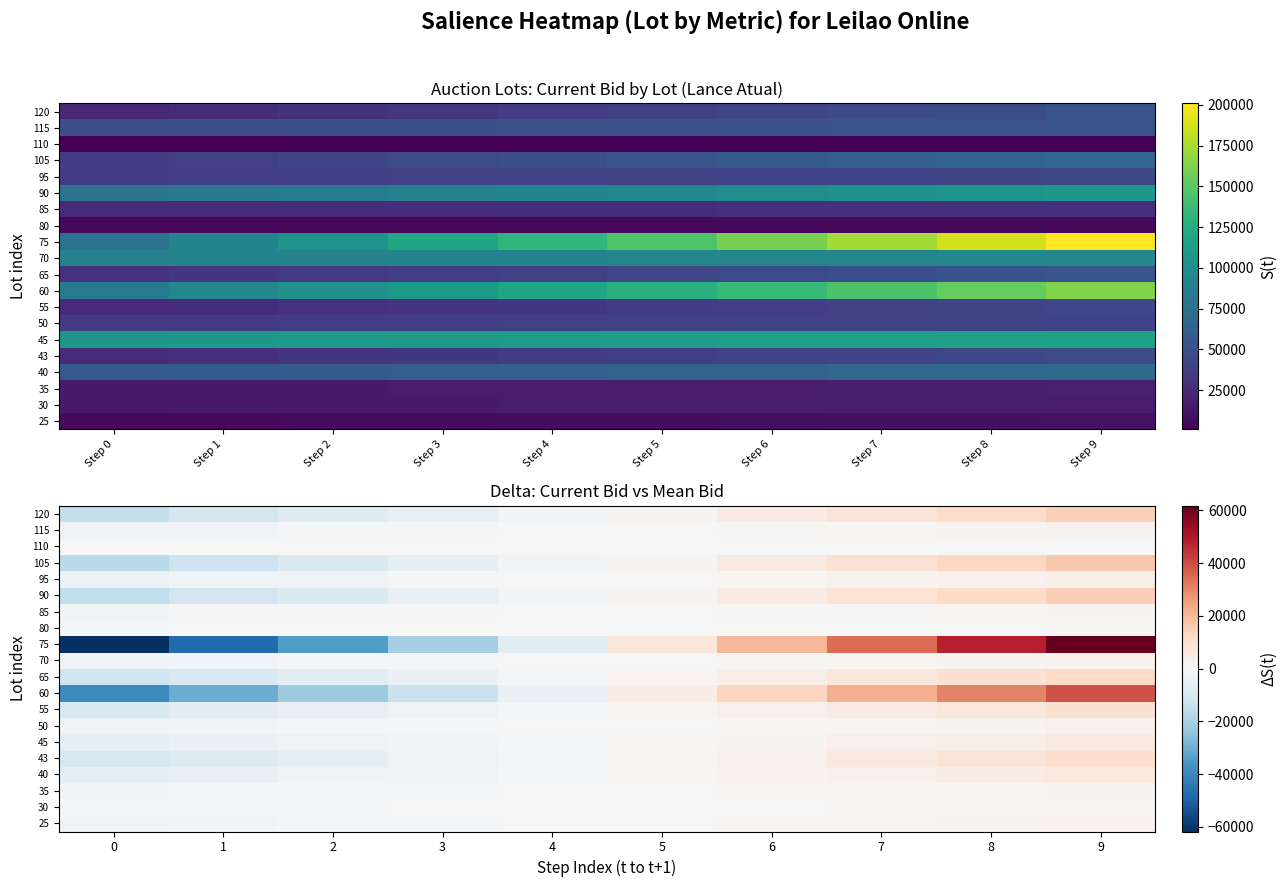

Between 8 and 3, which is larger?

8